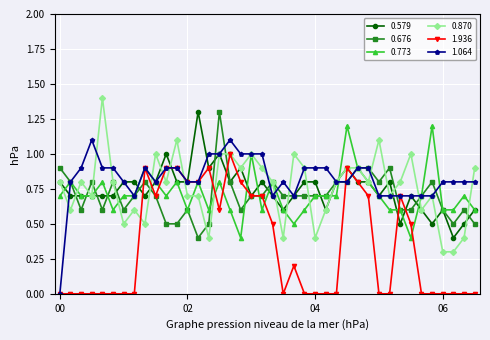

What is the average value of the 0.579 series?

0.7